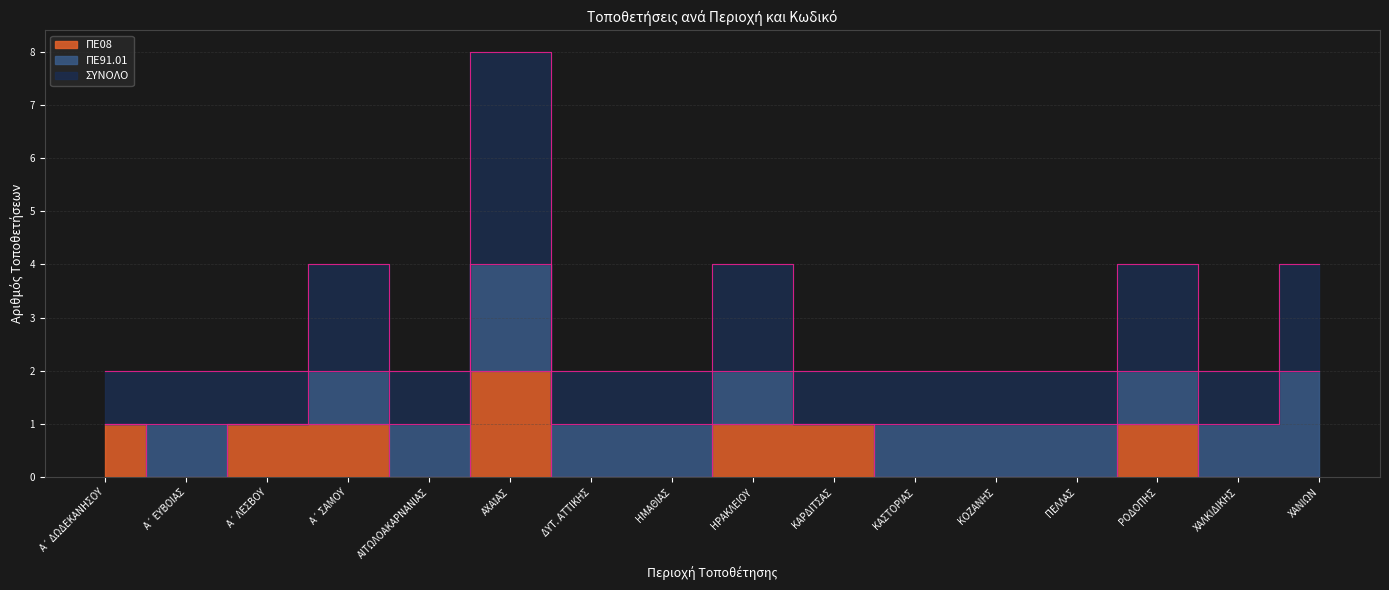

The ΣΥΝΟΛΟ series shows 2 at Α΄ ΕΥΒΟΙΑΣ. True or false?

False